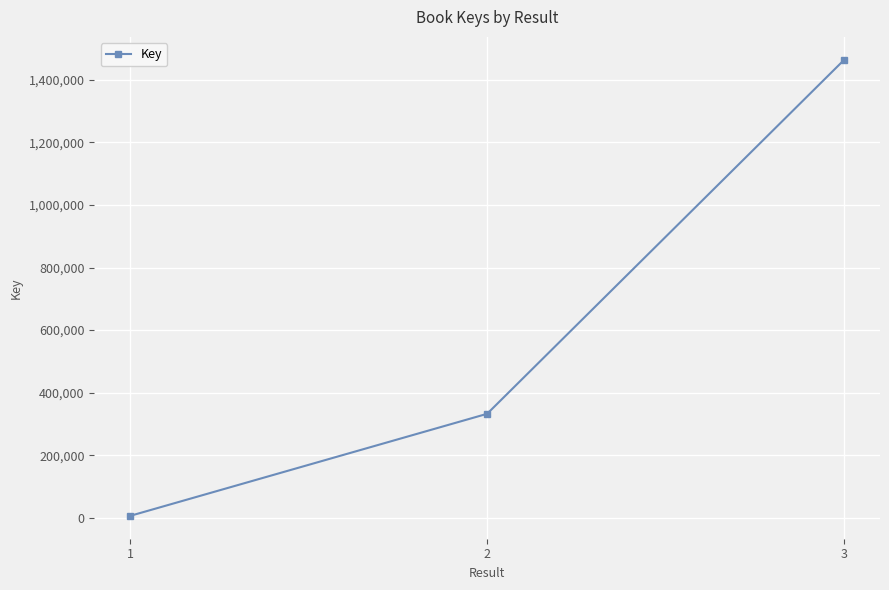

What is the change in value from 1 to 3?

+1458212